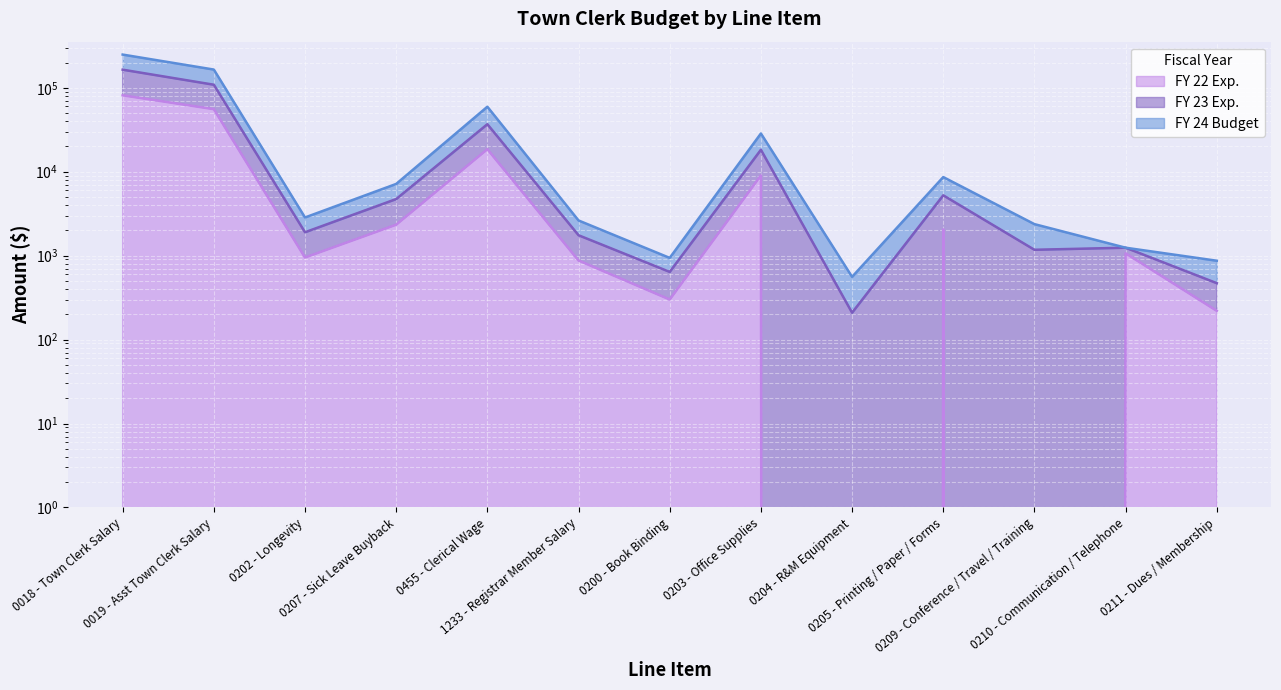

True or false: FY 23 Exp. and FY 22 Exp. cross at least once.

False